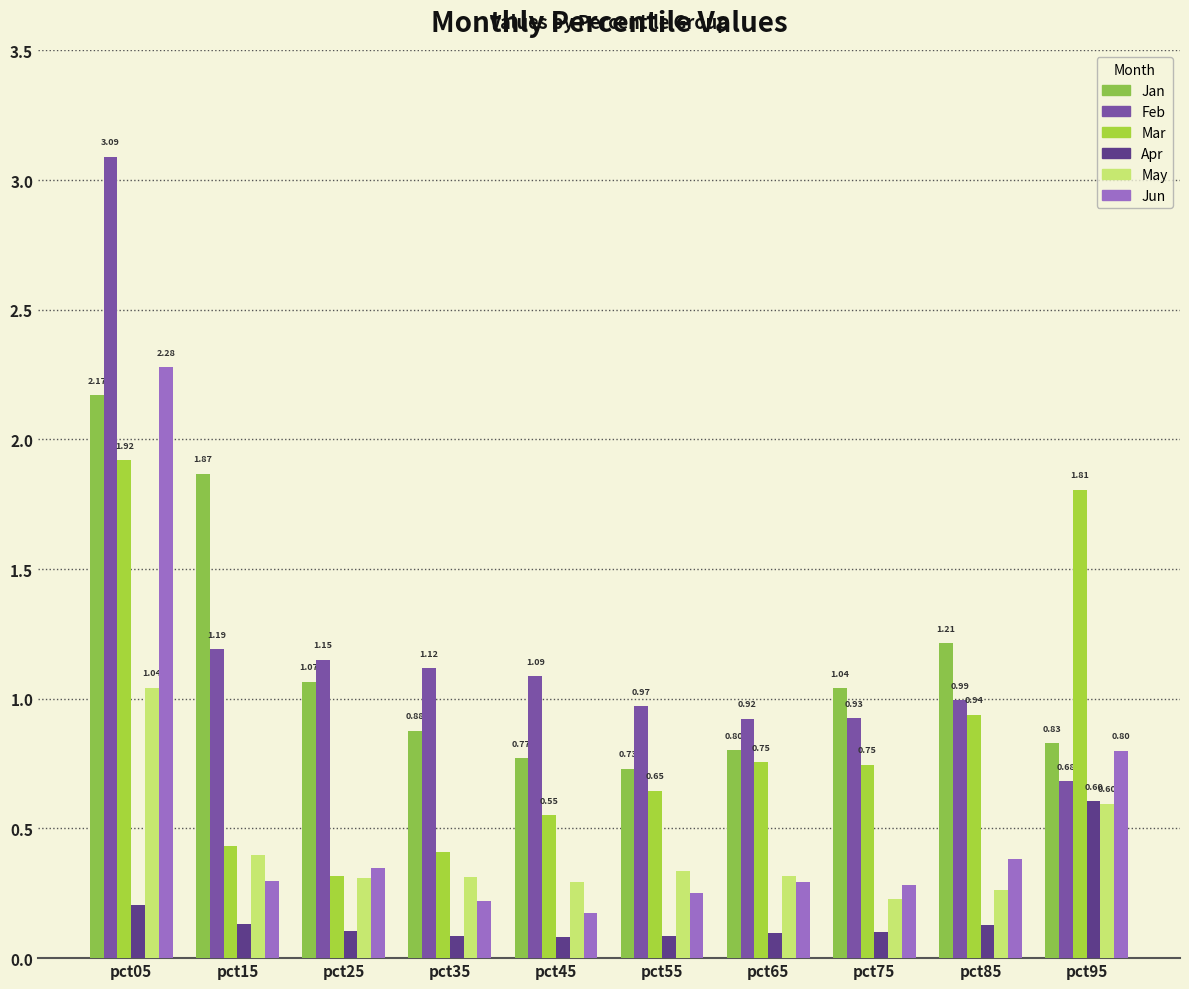

Does the chart contain any negative values?

No